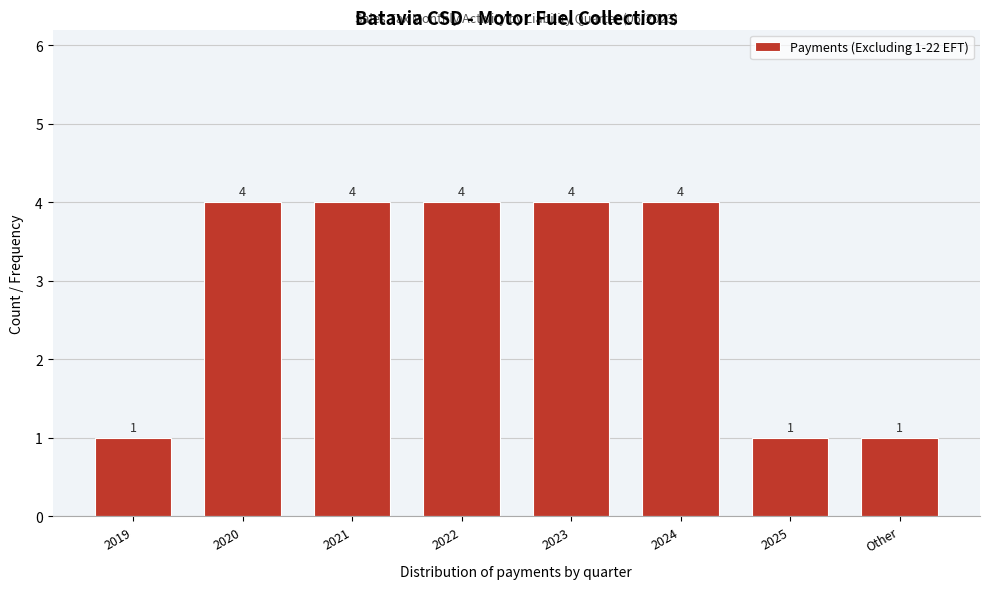

Reading left to right, list all the values displayed in this chart.

1	4	4	4	4	4	1	1